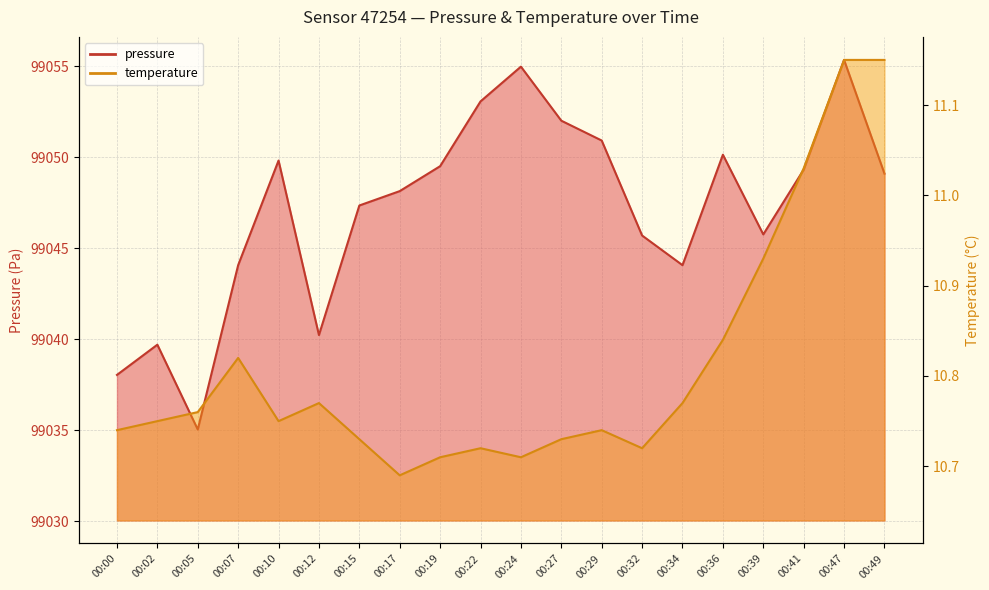

How many interior local valleys does the temperature series have?

4